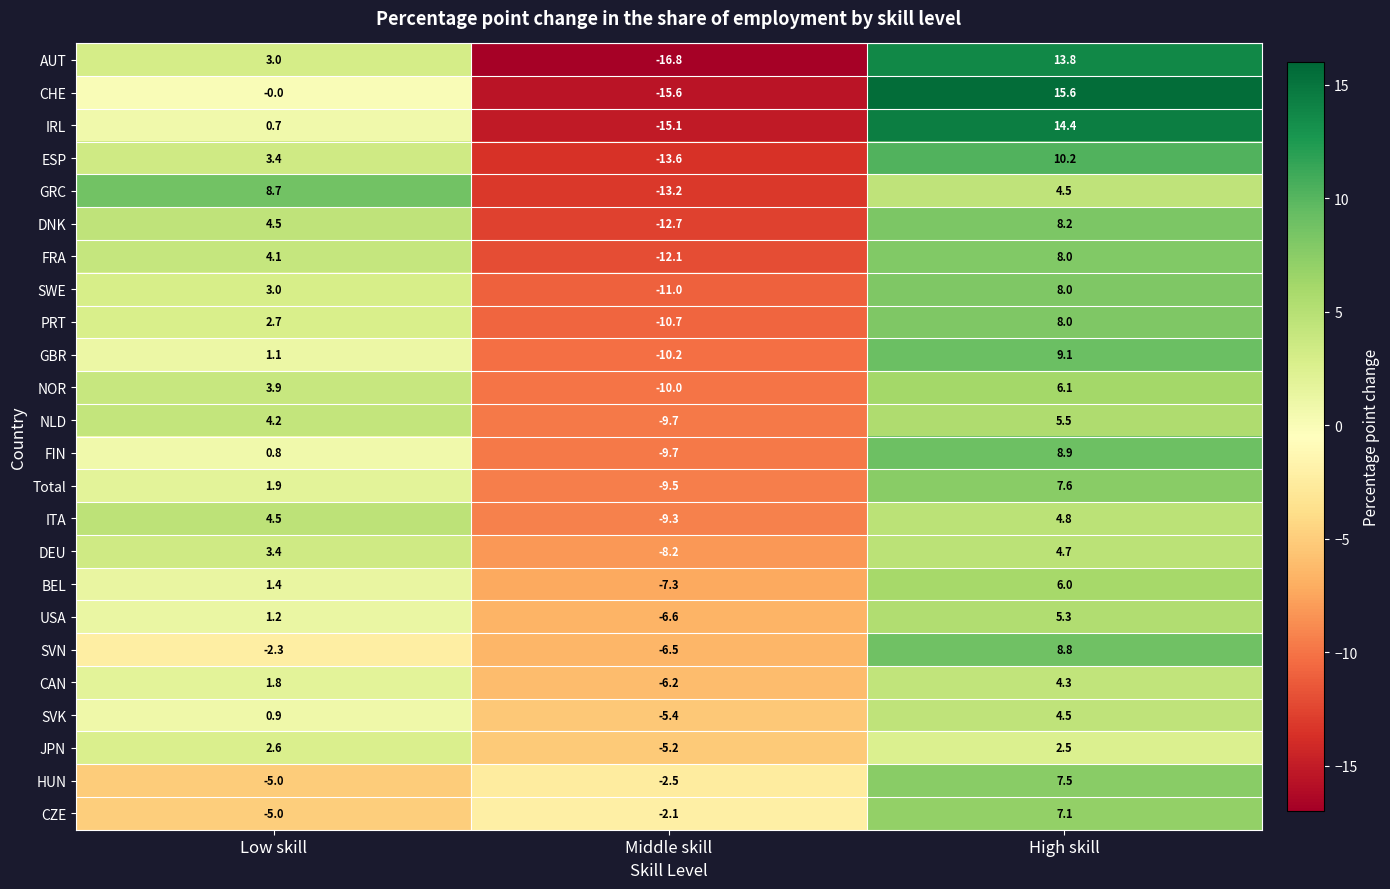

At how many categories does at least one series exceed 10?

1